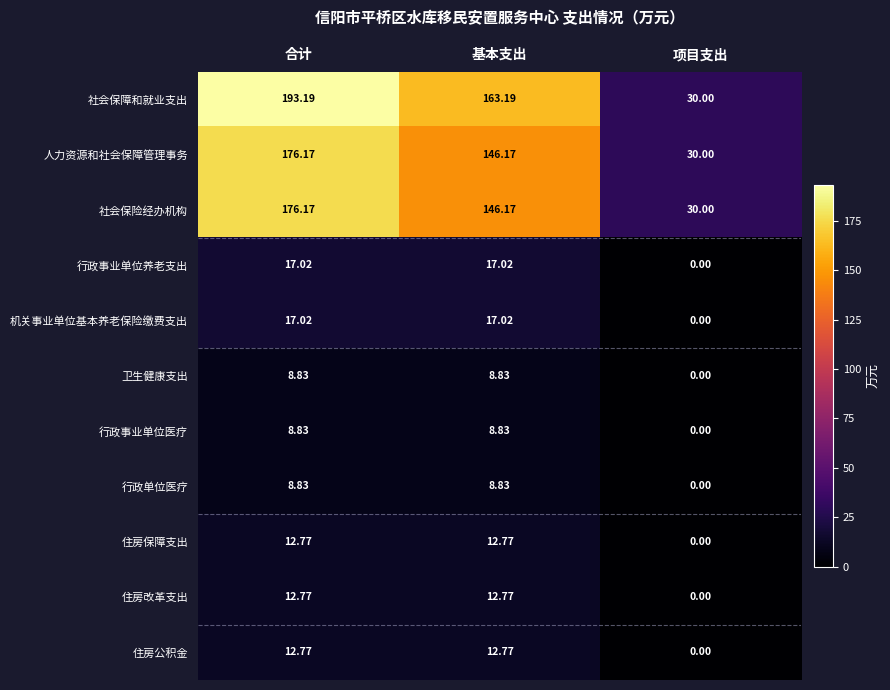

Which series has the largest range (max minus min)?

社会保障和就业支出